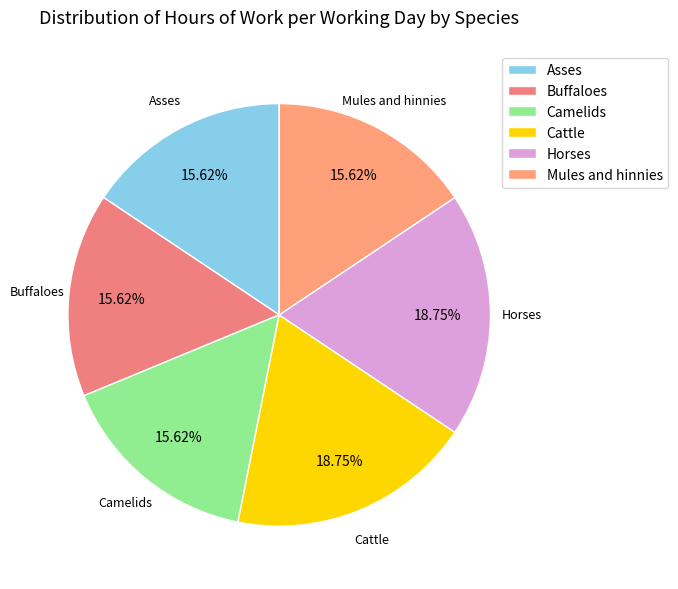

Is there any slice that represents more than half of the pie?

No